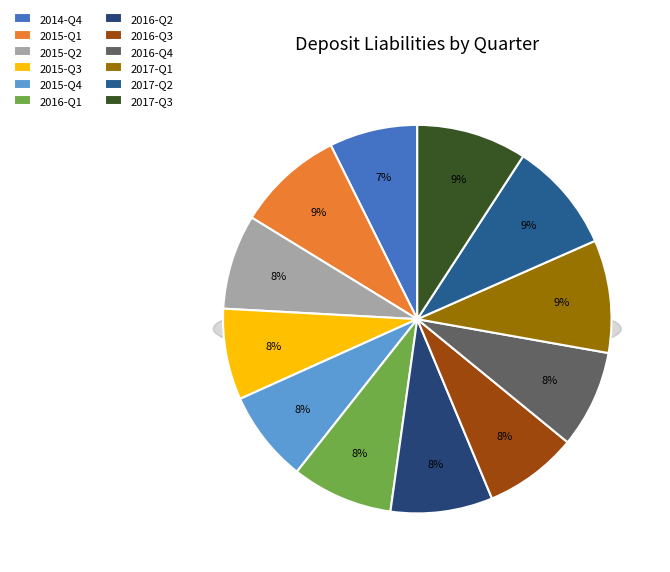

True or false: 2017-Q3 accounts for 9% of the total.

True